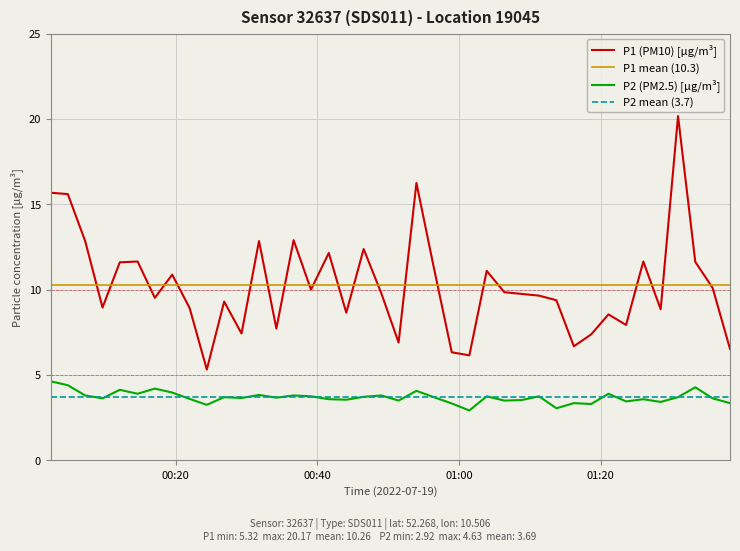

True or false: P2 (PM2.5) [µg/m³] and P1 (PM10) [µg/m³] intersect in this chart.

False